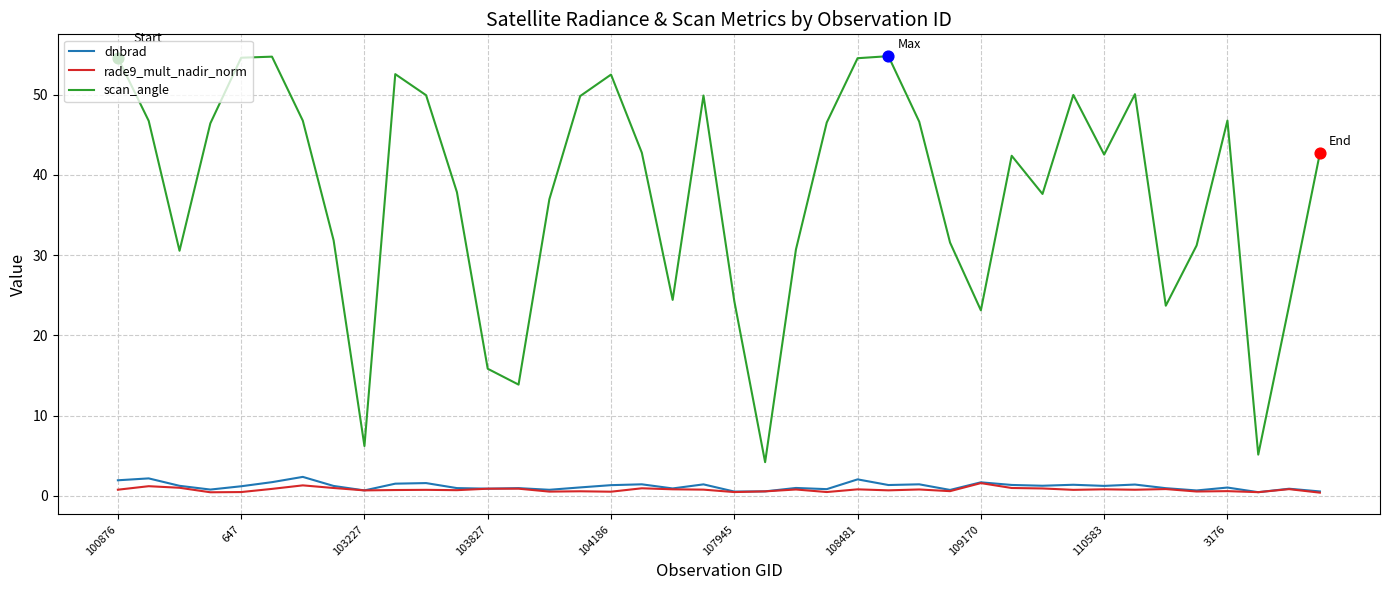

True or false: rade9_mult_nadir_norm and scan_angle cross at least once.

False